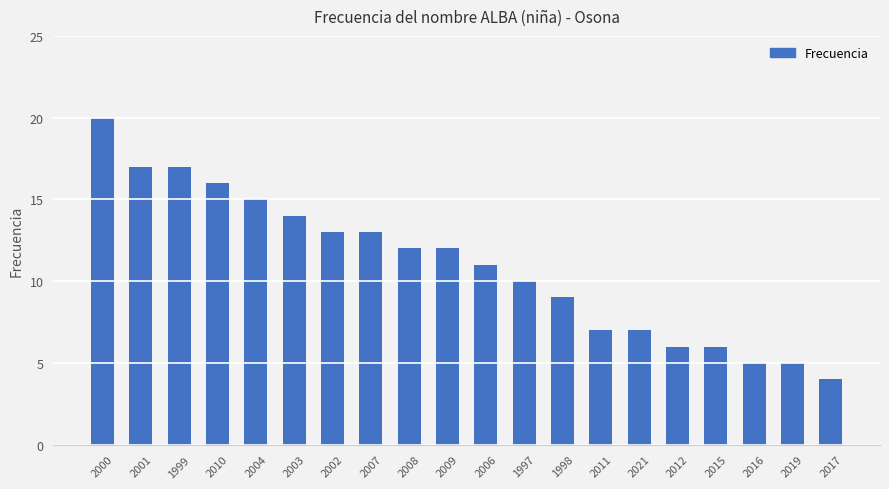

What is the difference between the second highest and minimum values?

13